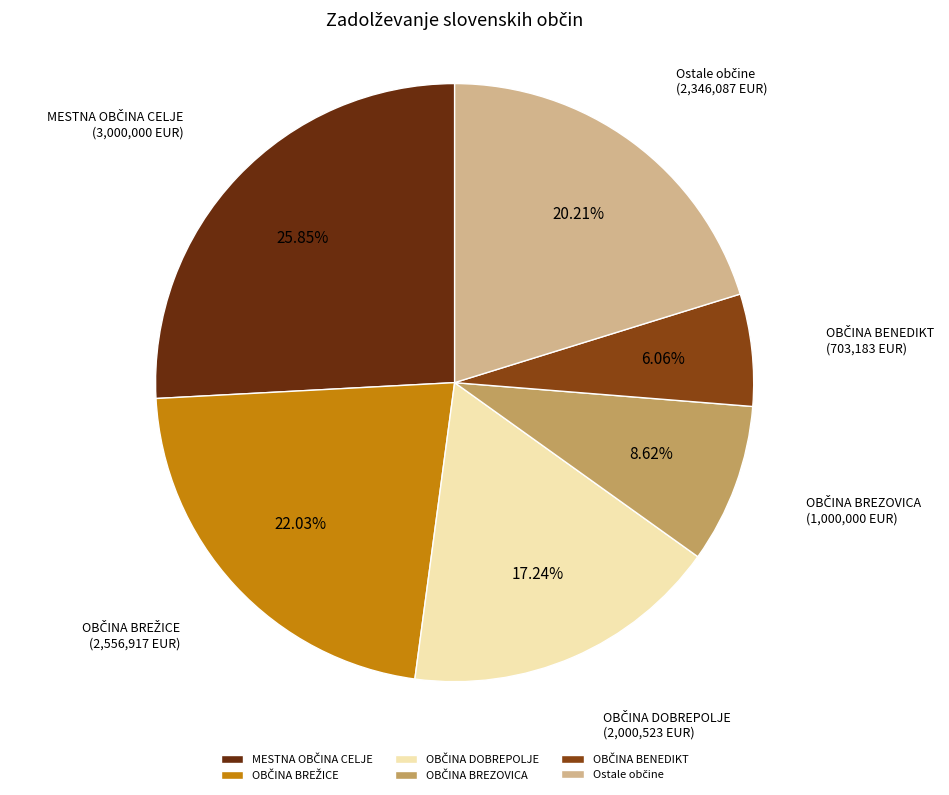

Count the number of slices in the pie.

6